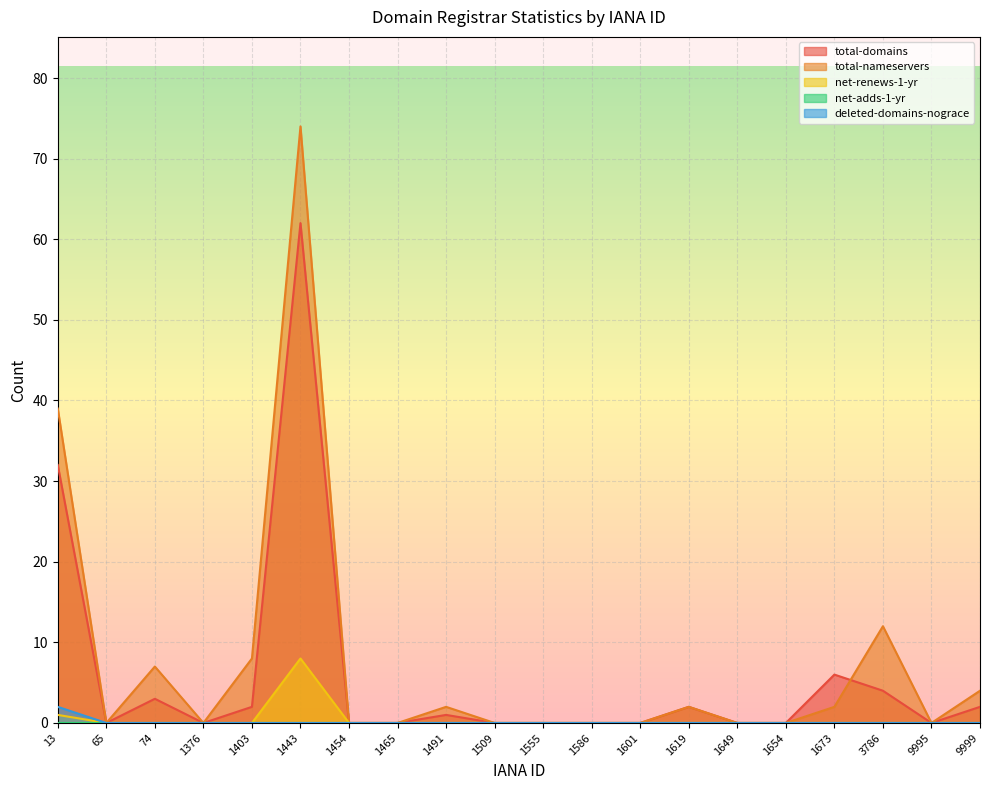

Which label corresponds to the largest value in the chart?

1443